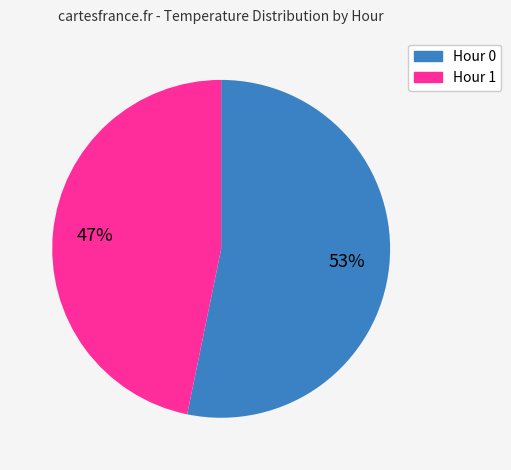

What is the ratio of the value at Hour 1 to the value at Hour 0?

0.9